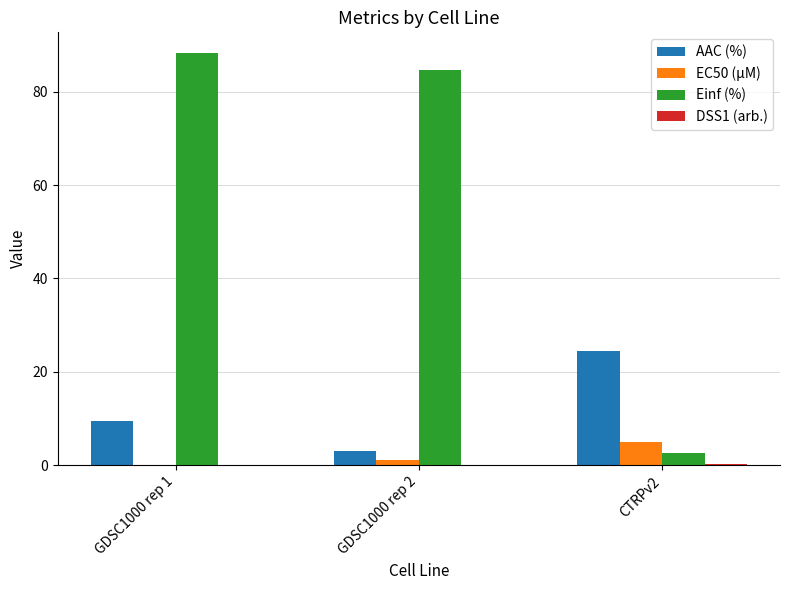

The AAC (%) series shows 14.3 at CTRPv2. True or false?

False